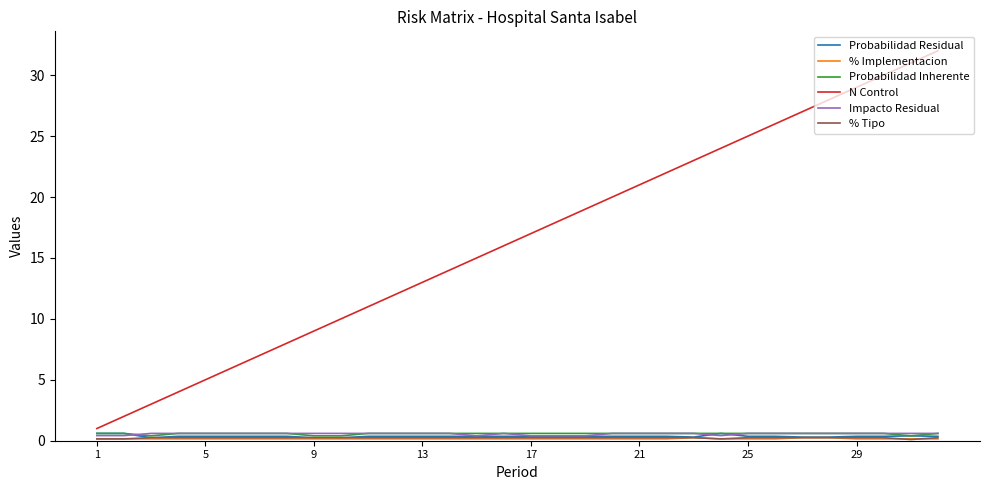

Which series has the largest total across all categories?

N Control